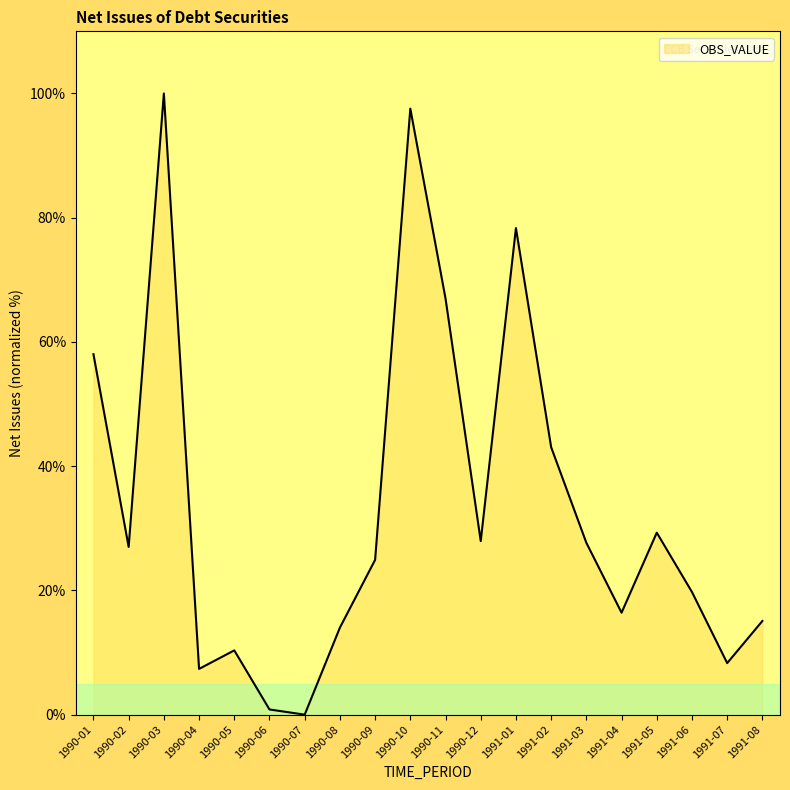

At which category does the data reach its first local valley?

1990-02